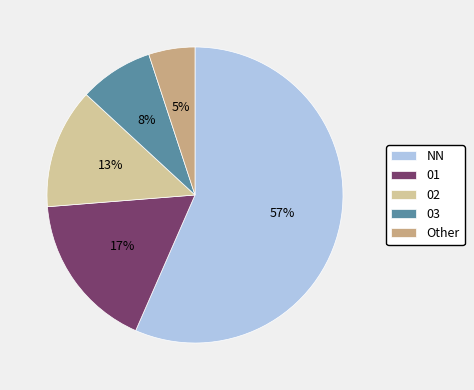

Between NN and 02, which is larger?

NN